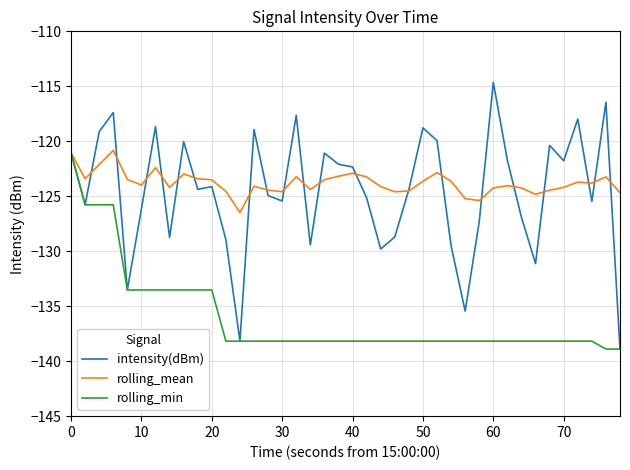

Which series has the widest spread of values?

intensity(dBm)